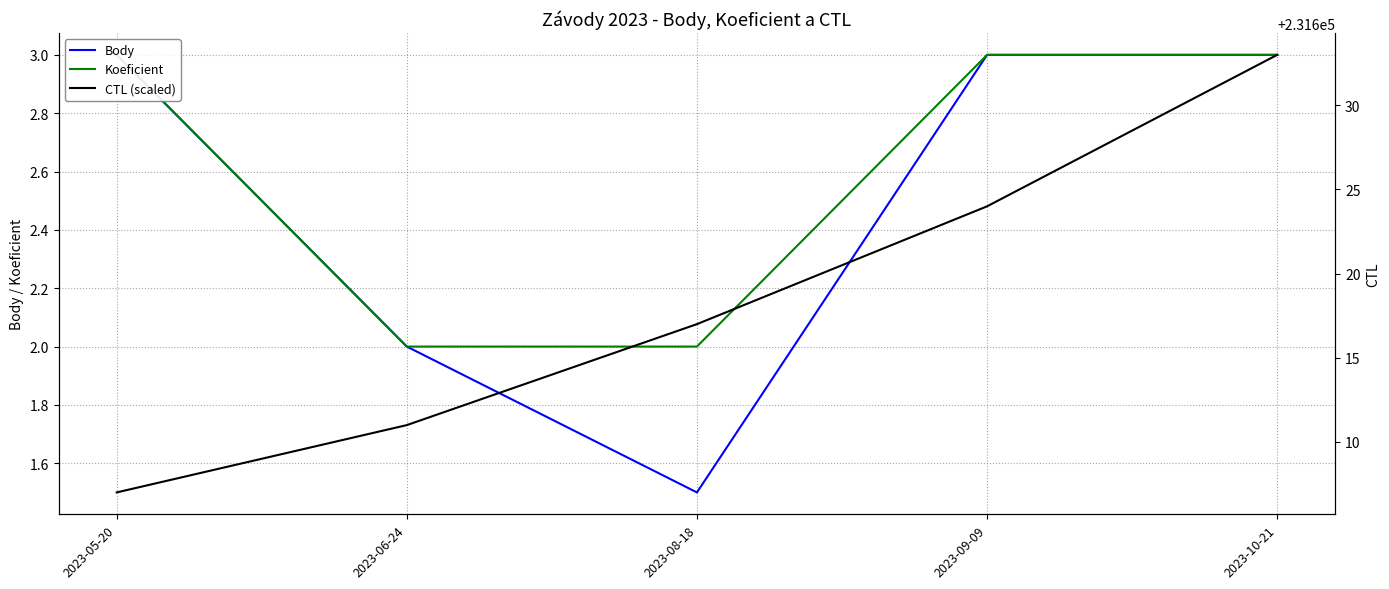

Between 2023-08-18 and 2023-05-20, which is larger?

2023-05-20